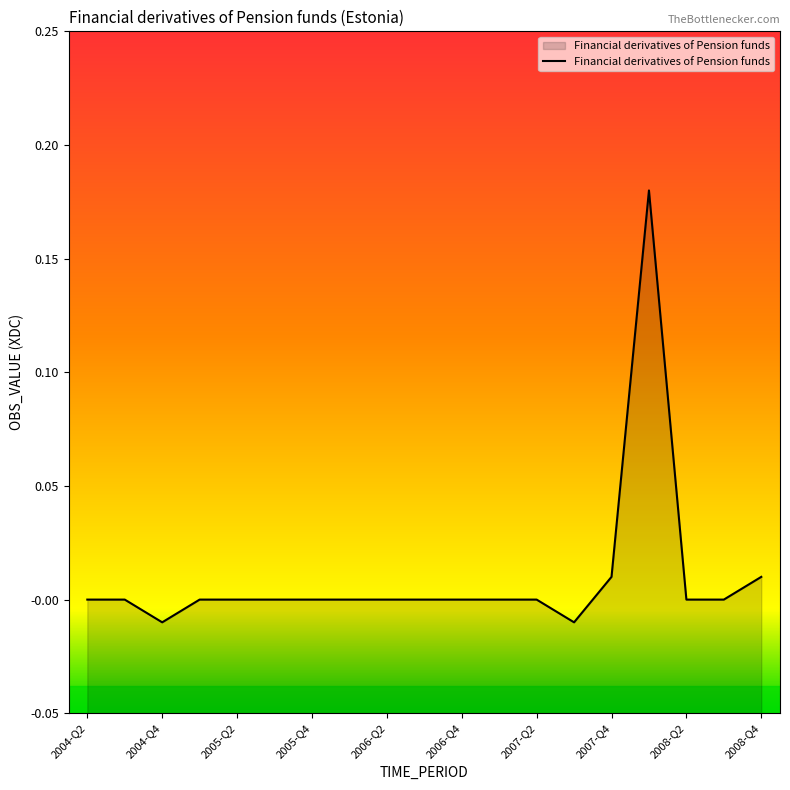

How many points are lower than both their immediate neighbors (excluding endpoints)?

5